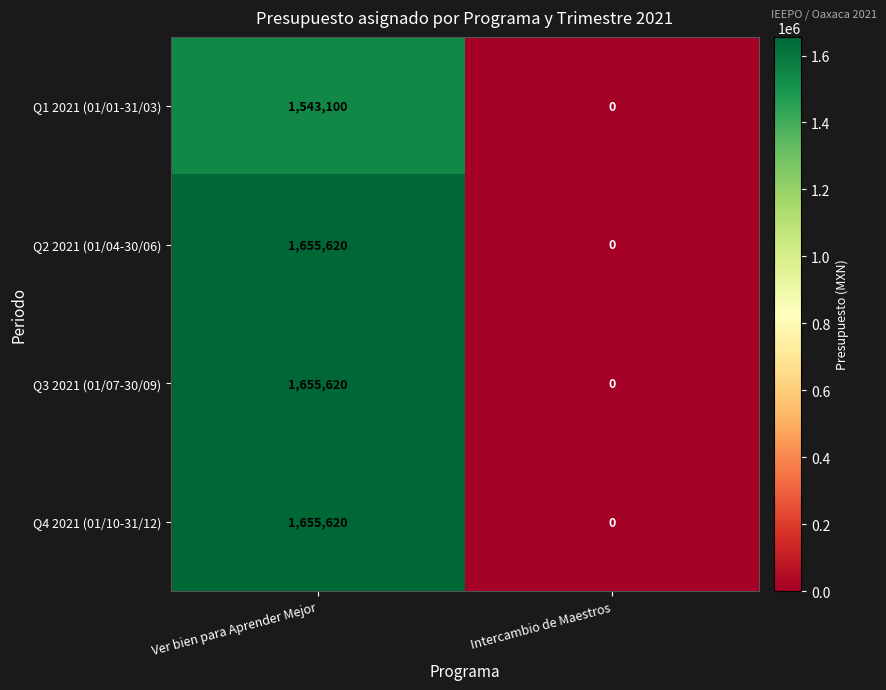

What is the total value across all series at Ver bien para Aprender Mejor?

6509960